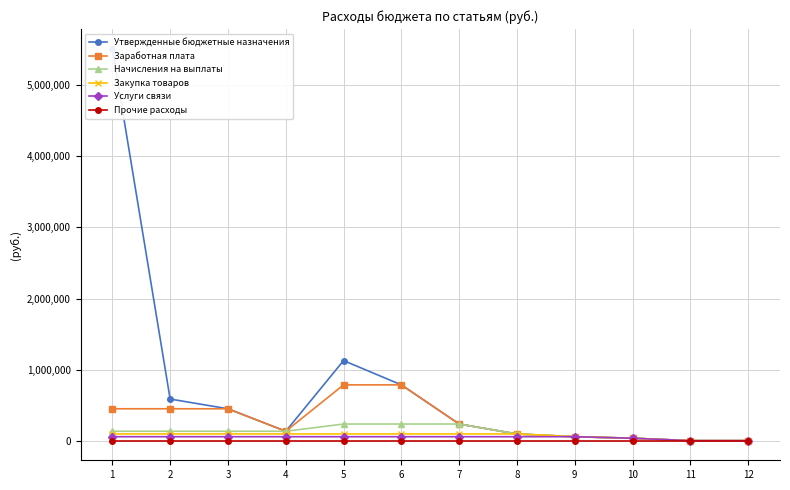

The Начисления на выплаты series shows 238000 at 6. True or false?

True